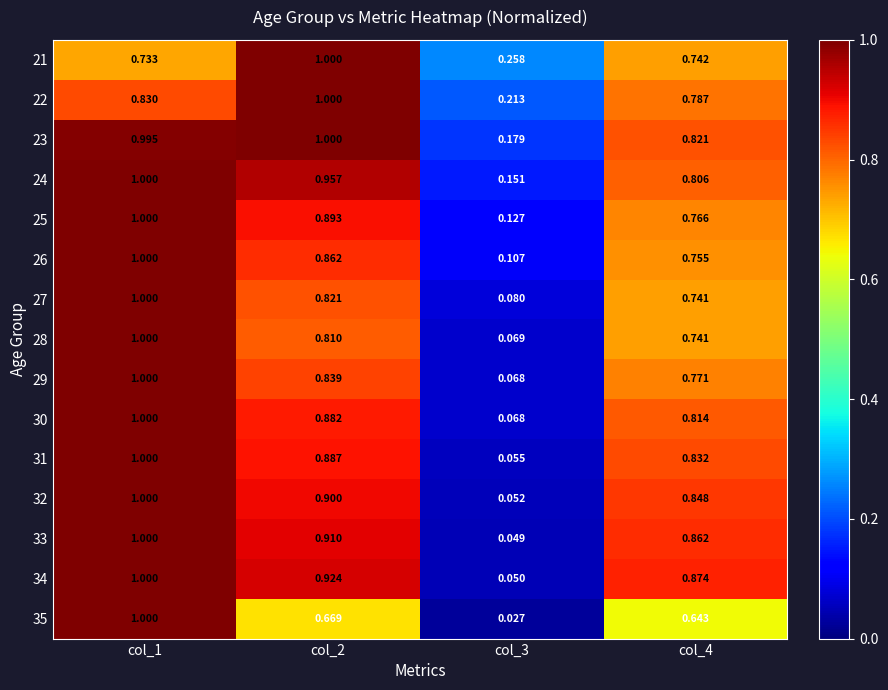

Is the value of 32 at col_1 greater than the value of 25 at col_3?

Yes